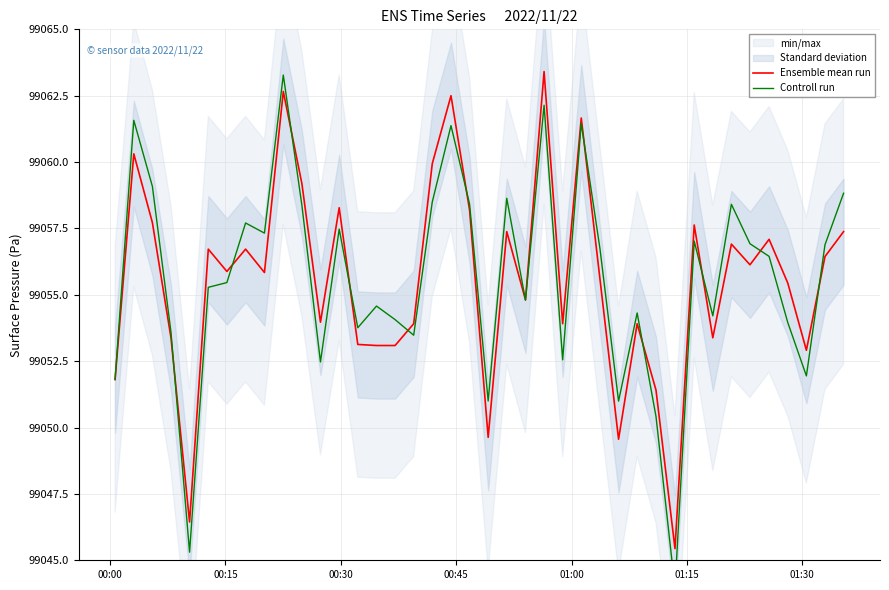

Reading left to right, extract all data points from this chart.

Ensemble mean run: 99051.8	99060.3	99057.7	99053.4	99046.4	99056.7	99055.9	99056.7	99055.8	99062.7	99059.2	99054.0	99058.3	99053.1	99053.1	99053.1	99053.9	99059.9	99062.5	99058.2	99049.6	99057.4	99054.8	99063.4	99053.9	99061.7	99055.6	99049.6	99053.9	99051.4	99045.4	99057.6	99053.4	99056.9	99056.1	99057.1	99055.4	99052.9	99056.4	99057.4
Controll run: 99051.8	99061.6	99059.1	99053.6	99045.3	99055.3	99055.5	99057.7	99057.3	99063.3	99058.4	99052.5	99057.5	99053.8	99054.6	99054.1	99053.5	99058.5	99061.4	99058.4	99051.0	99058.6	99054.8	99062.1	99052.6	99061.5	99056.7	99051.0	99054.3	99050.4	99044.0	99057.0	99054.2	99058.4	99056.9	99056.4	99054.0	99051.9	99056.9	99058.8